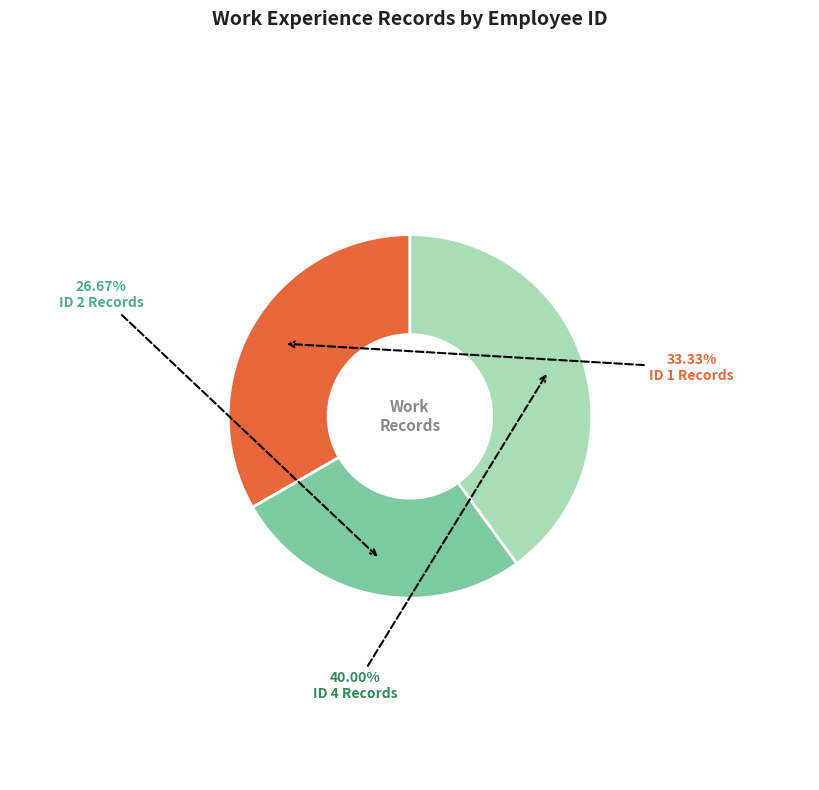

How many slices are in this pie chart?

3